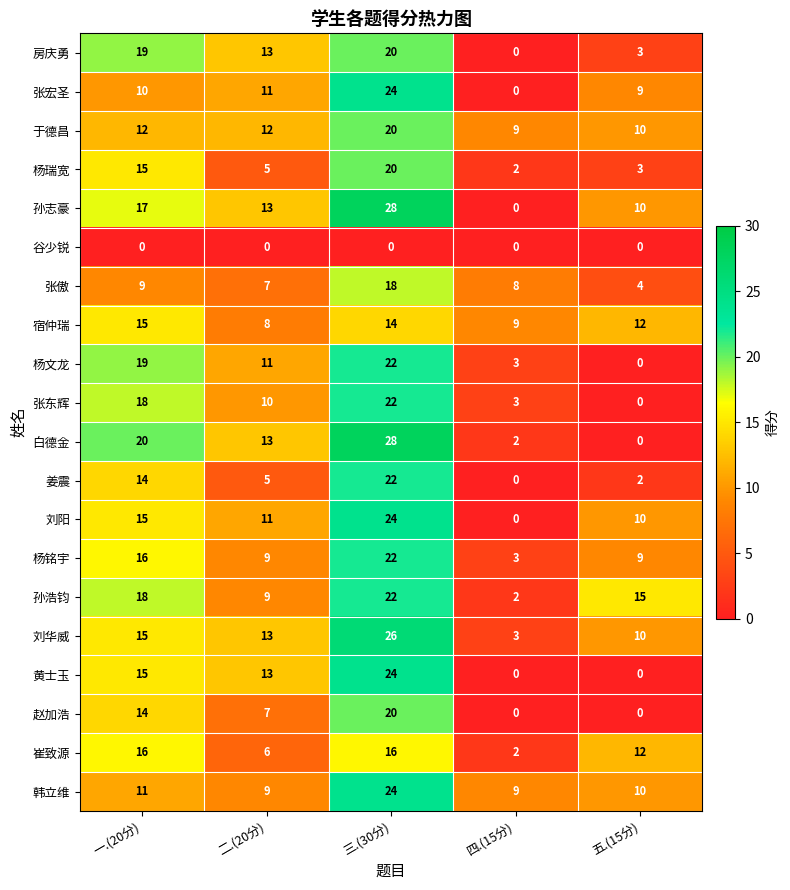

Which category has the highest value in the 杨瑞宽 series?

三.(30分)